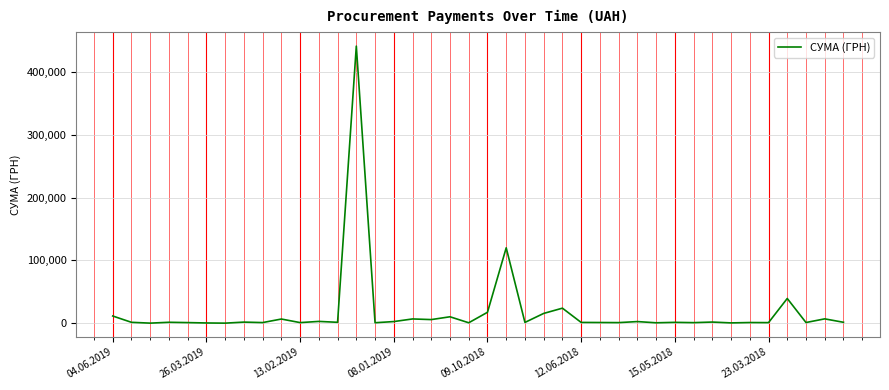

Does the chart display data point markers on the line(s)?

No